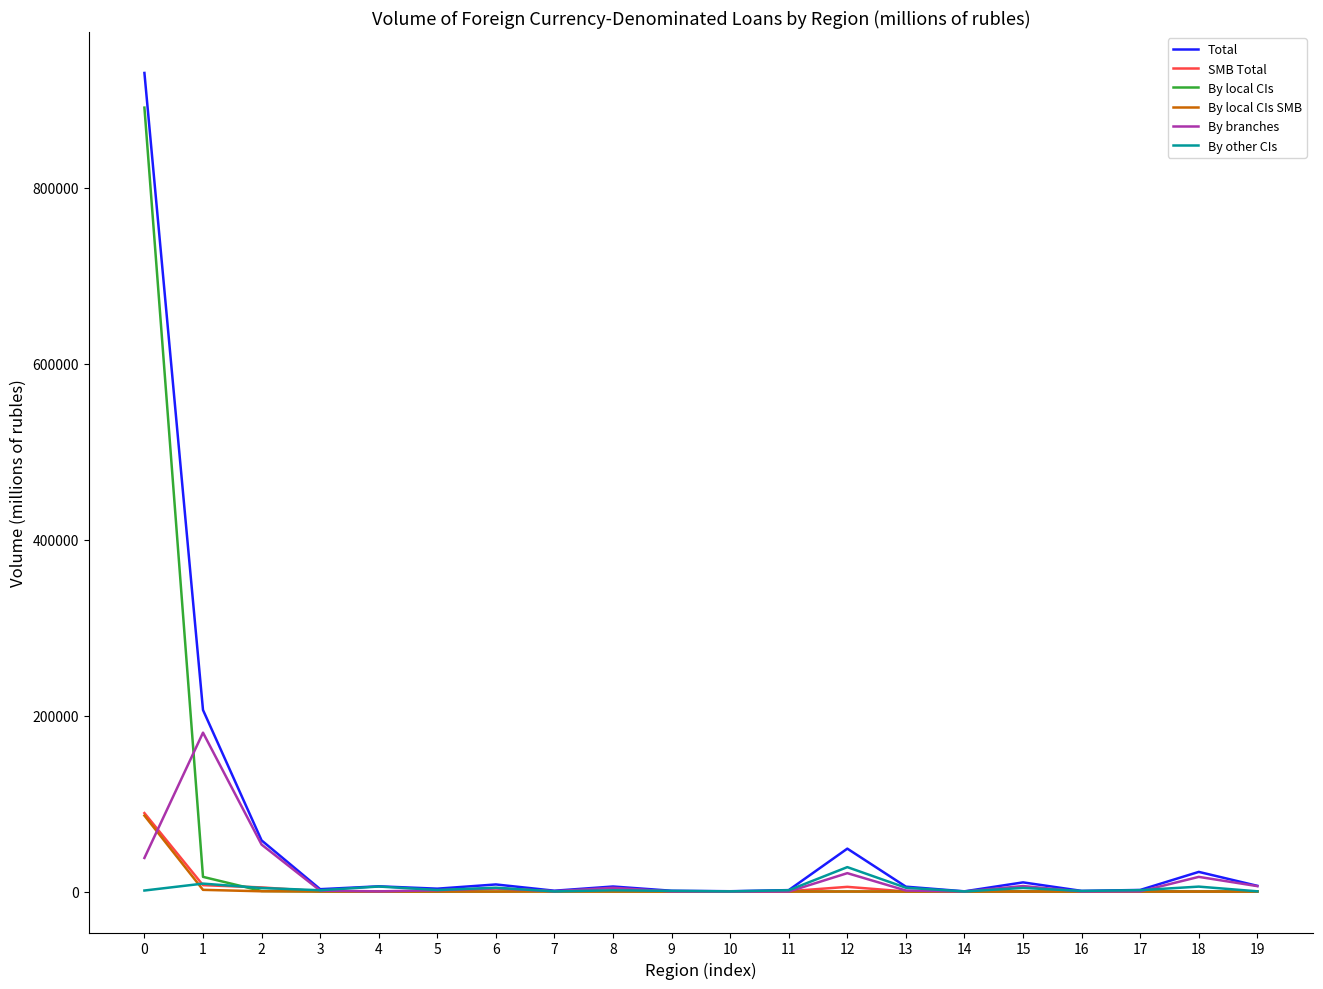

Which series has the widest spread of values?

Total